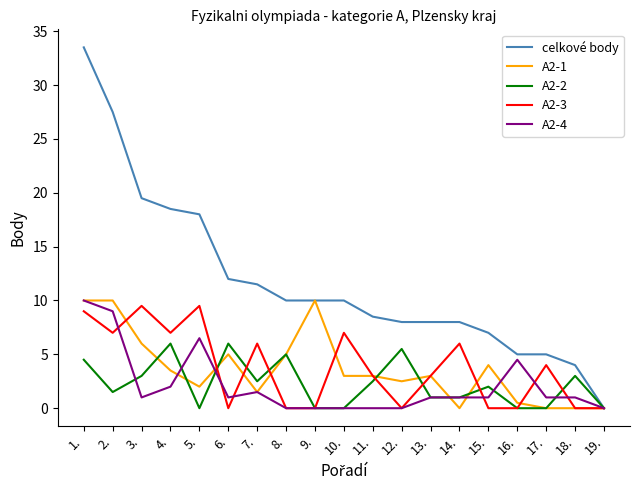

The value of A2-3 at 16. is 0.0. True or false?

True